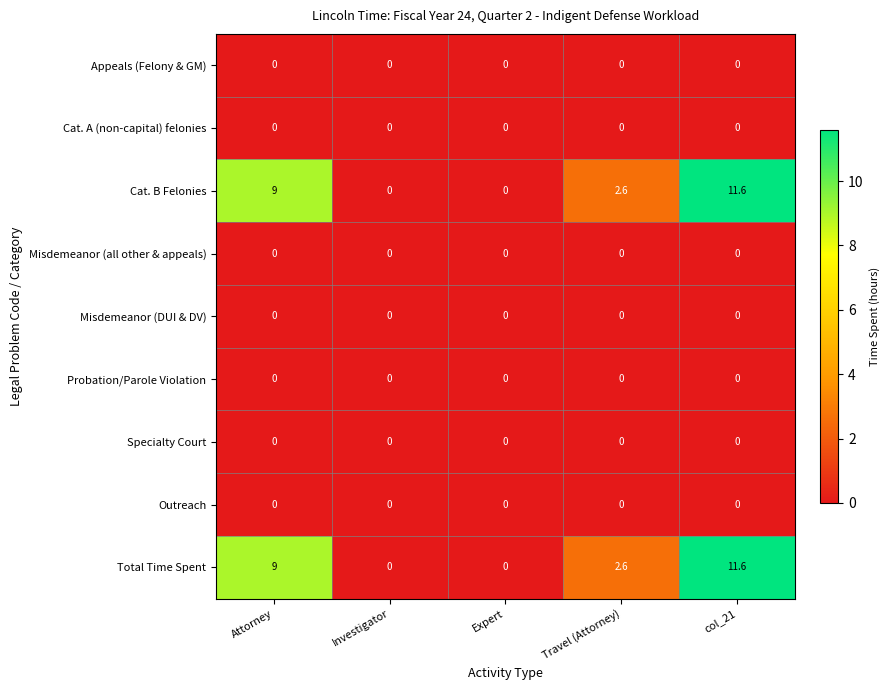

At which category is the sum across all series the highest?

col_21